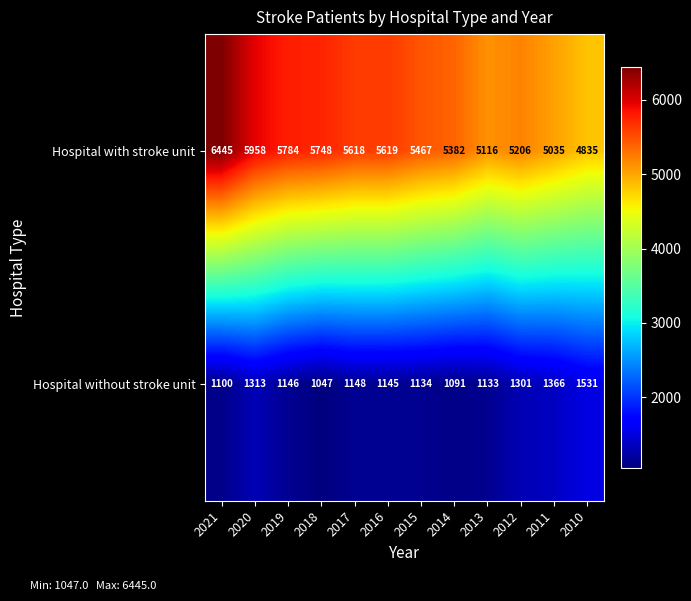

Rank the series at 2020 from lowest to highest value.

Hospital without stroke unit, Hospital with stroke unit